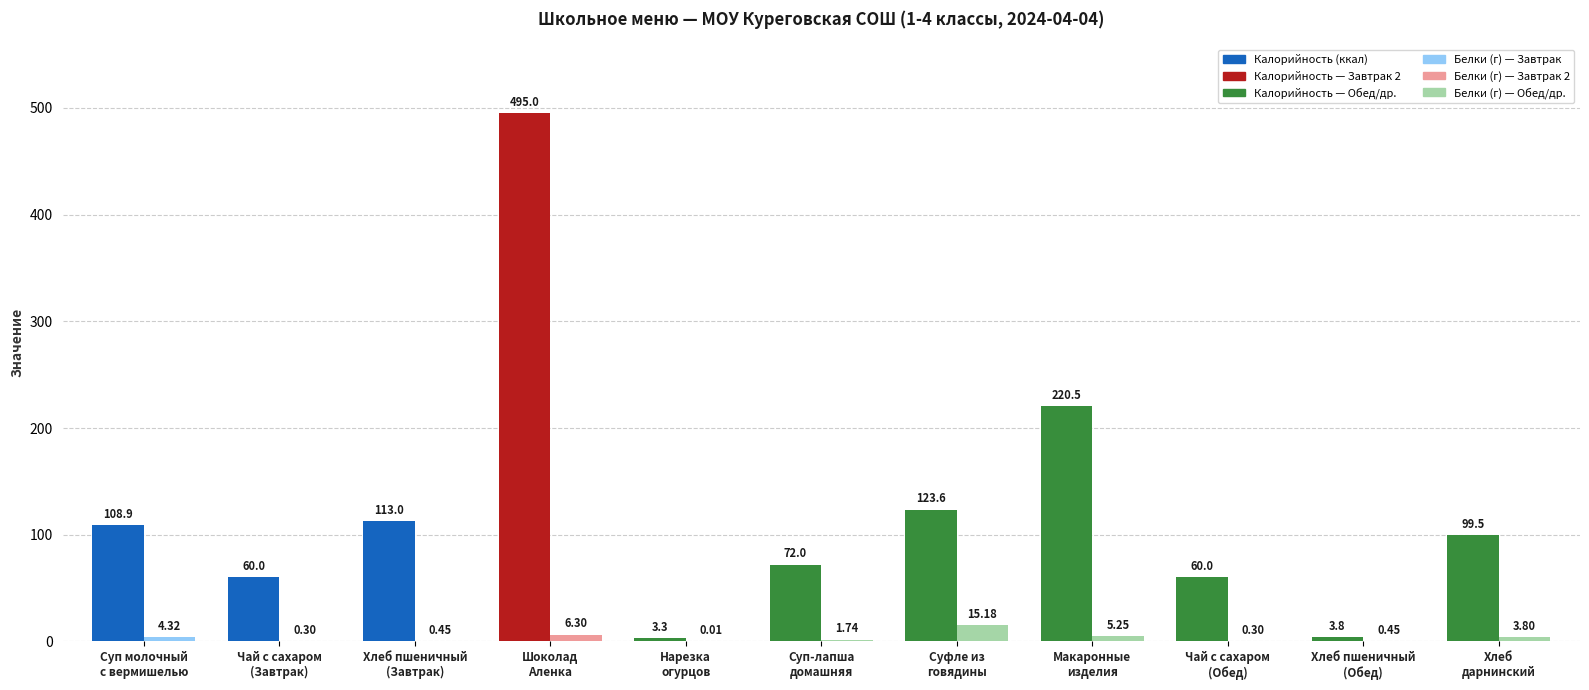

How many groups of bars are there?

11